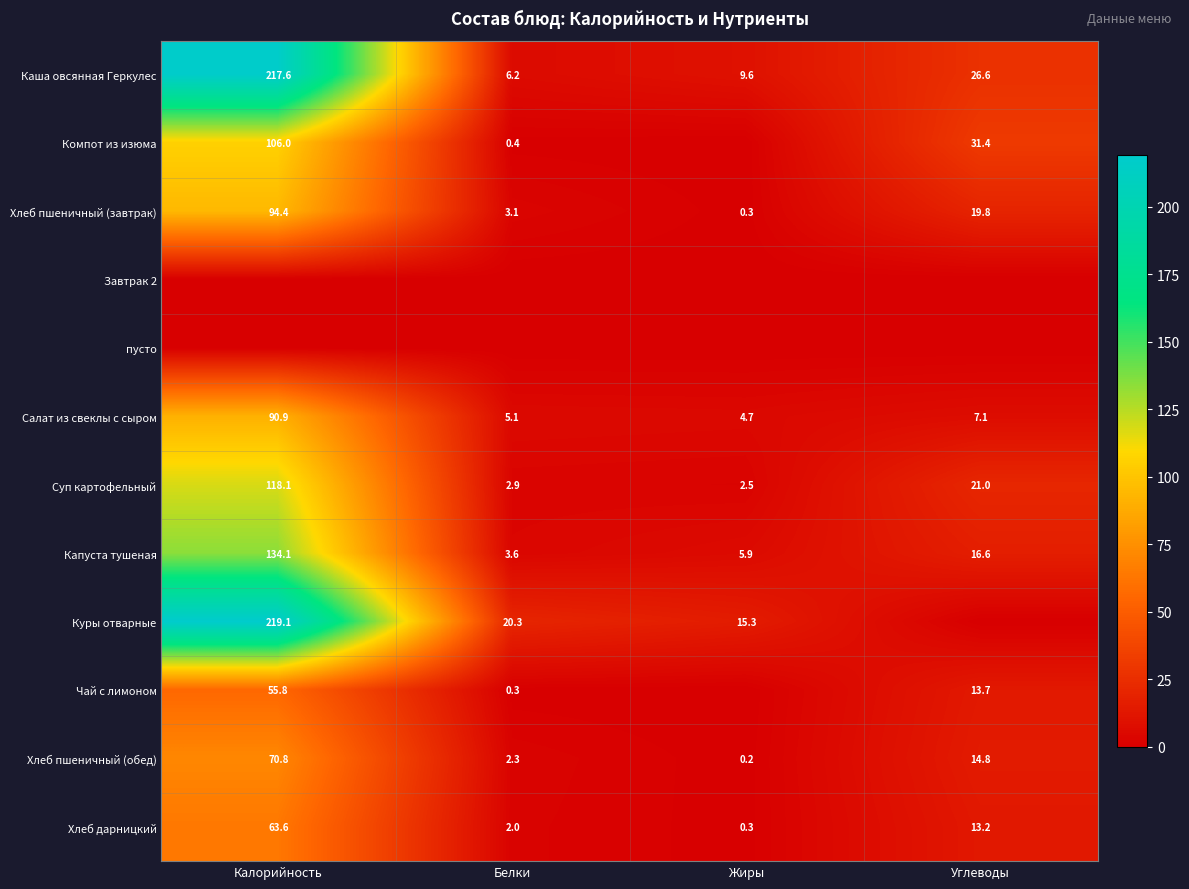

List the labels in order of Хлеб дарницкий value, smallest first.

Жиры, Белки, Углеводы, Калорийность